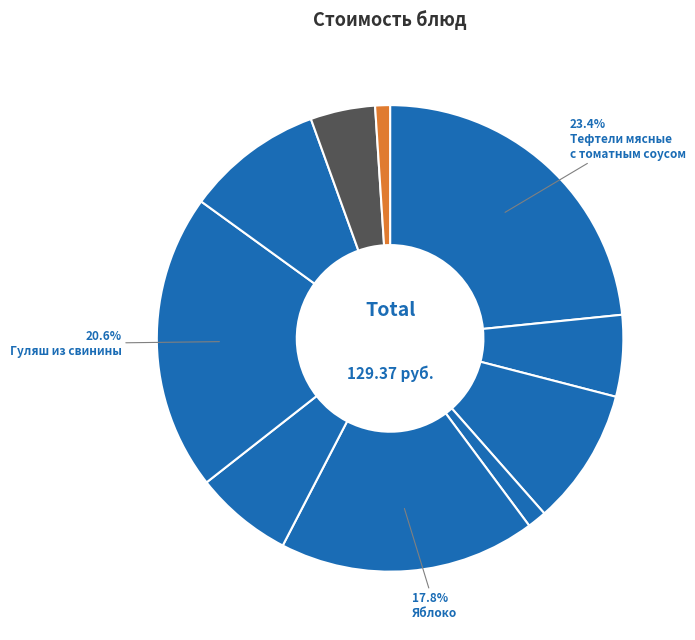

Which category has the biggest portion of the pie?

Тефтели мясные
с томатным соусом